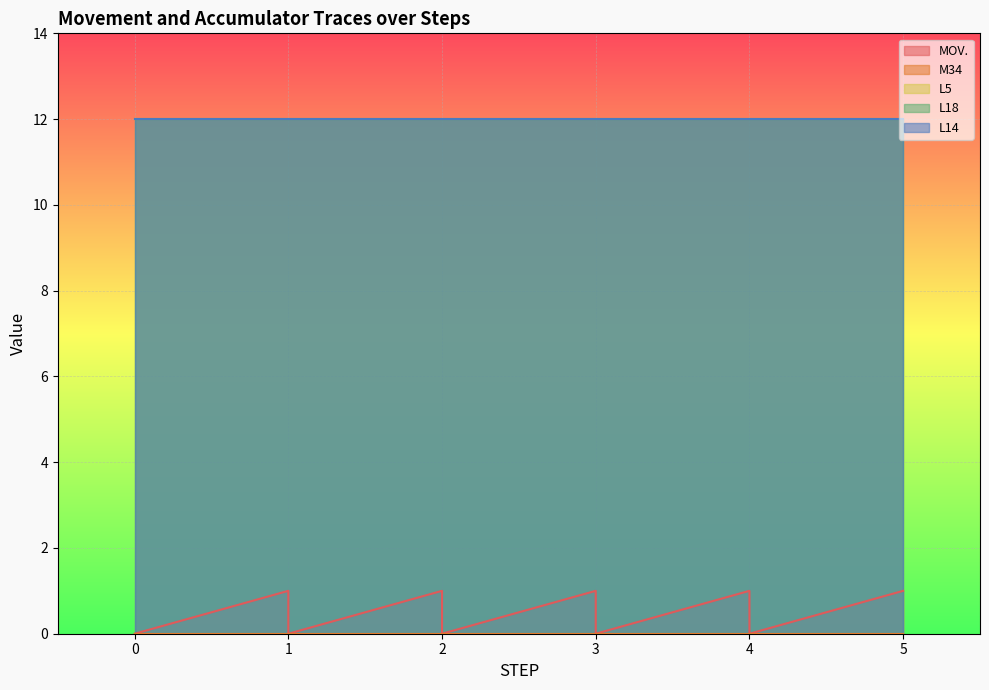

Which series has the largest total across all categories?

L5